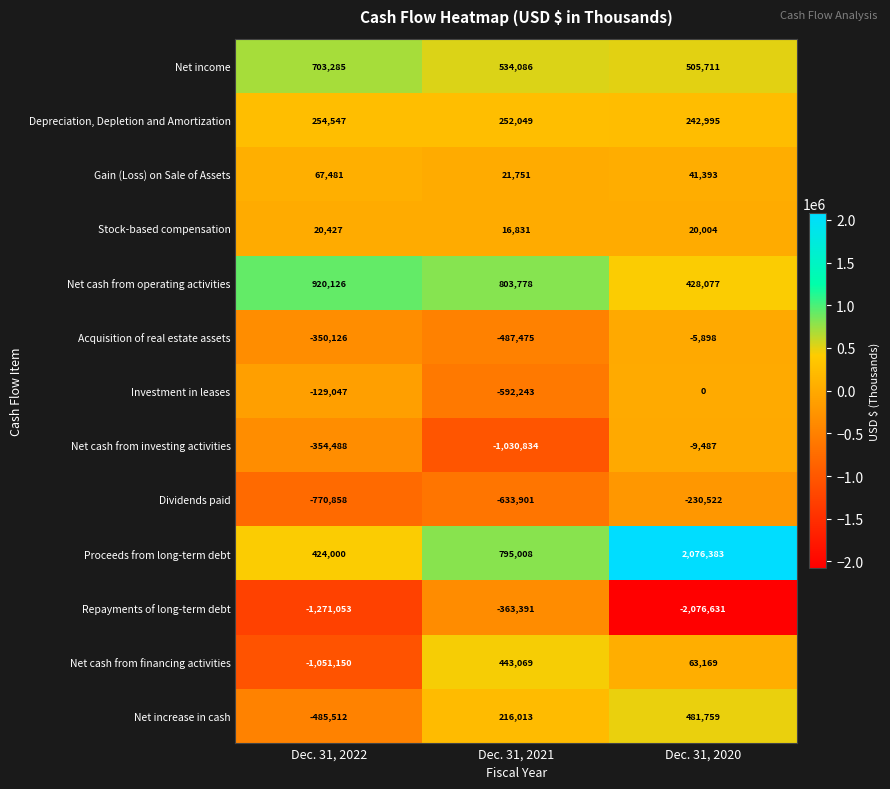

Which series has the largest range (max minus min)?

Repayments of long-term debt